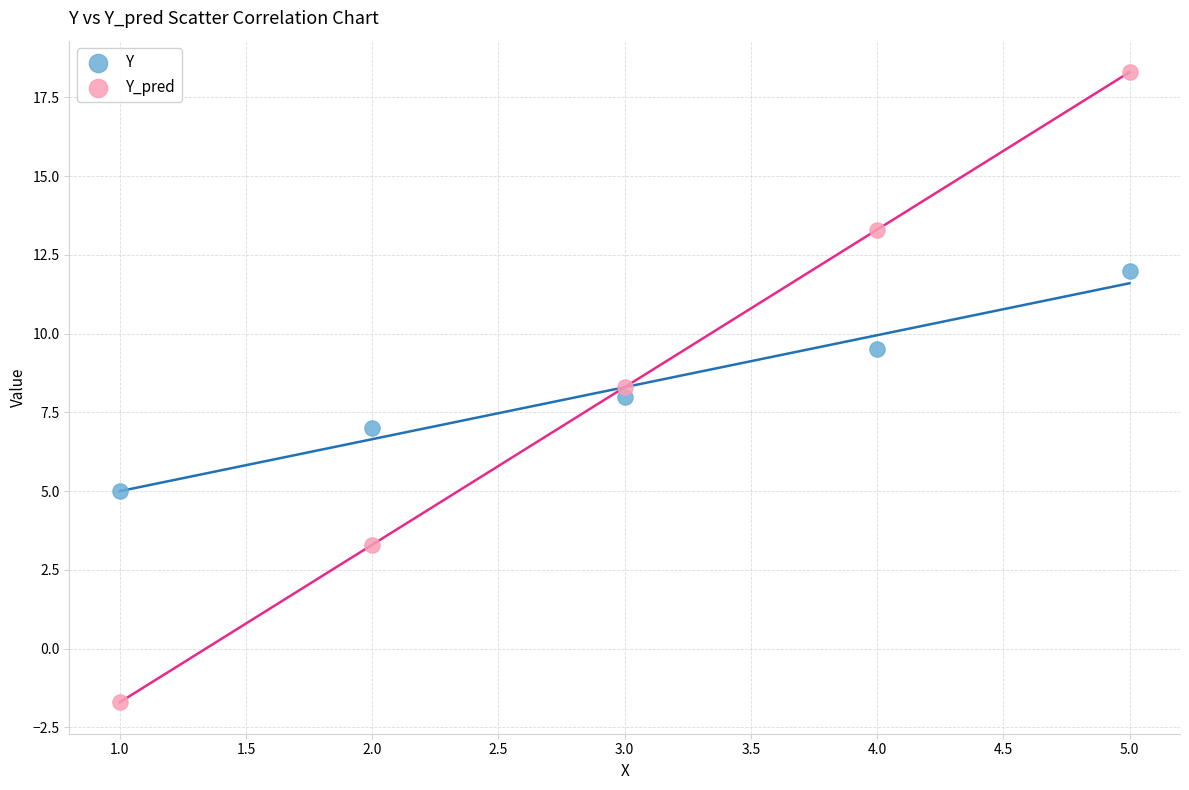

Which series reaches the maximum Y coordinate?

Y_pred